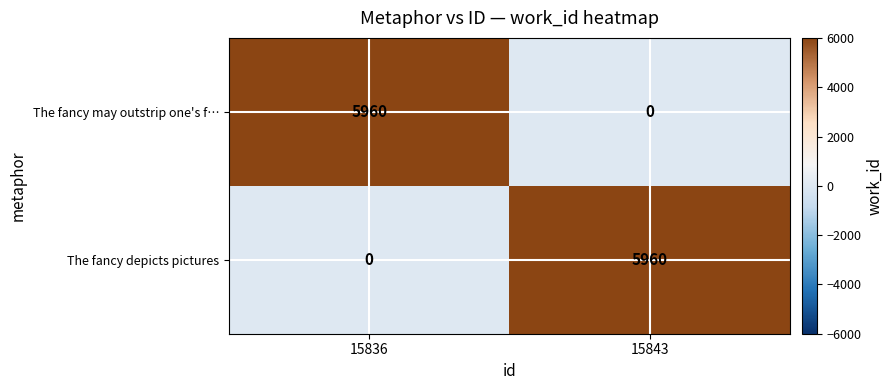

The value of The fancy depicts pictures at 15836 is -3861. True or false?

False